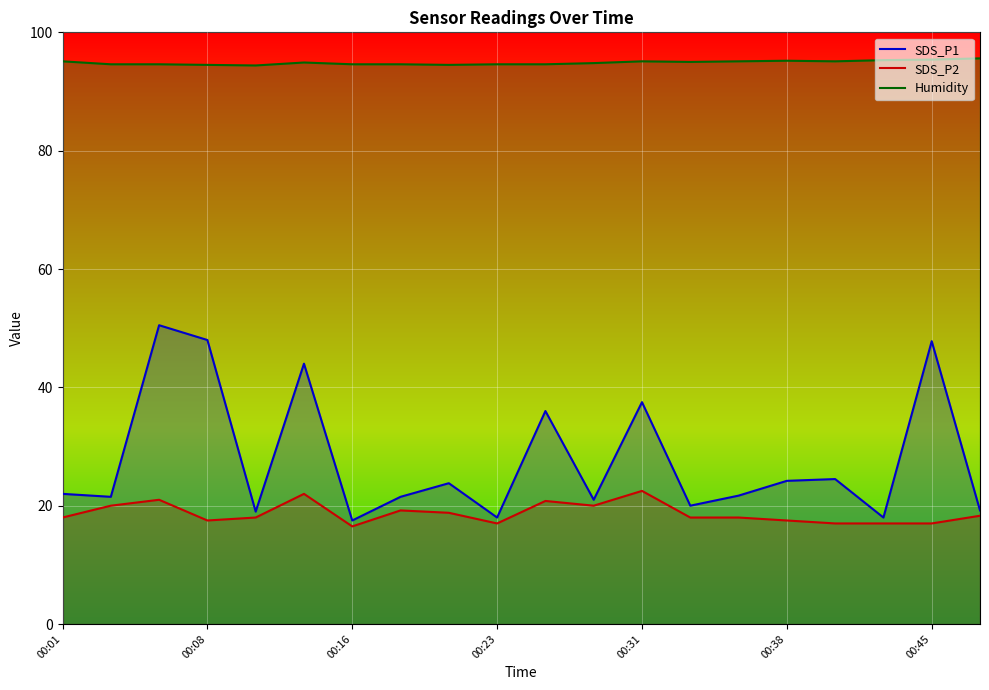

Count the number of categories in the chart.

20